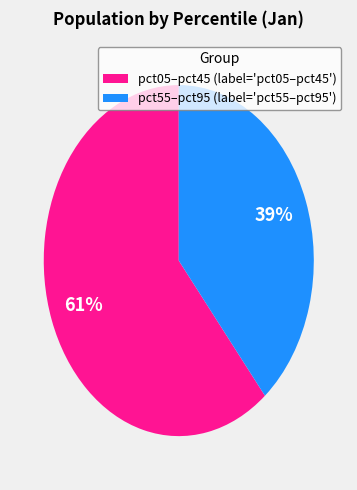

Rank the categories by value from highest to lowest.

pct05–pct45 (label='pct05–pct45'), pct55–pct95 (label='pct55–pct95')